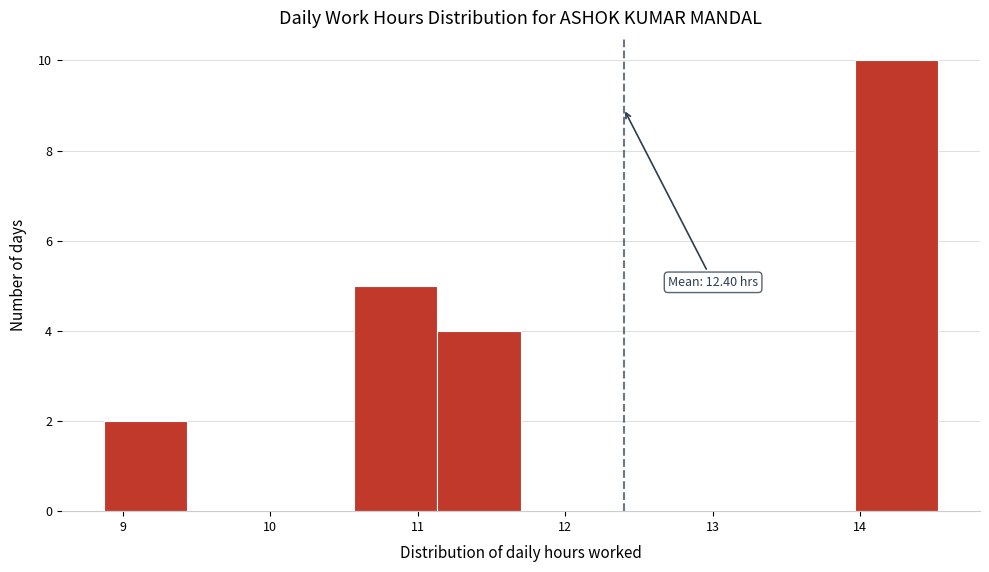

Over which range of the x-axis is the bar tallest?

14.0 to 14.5